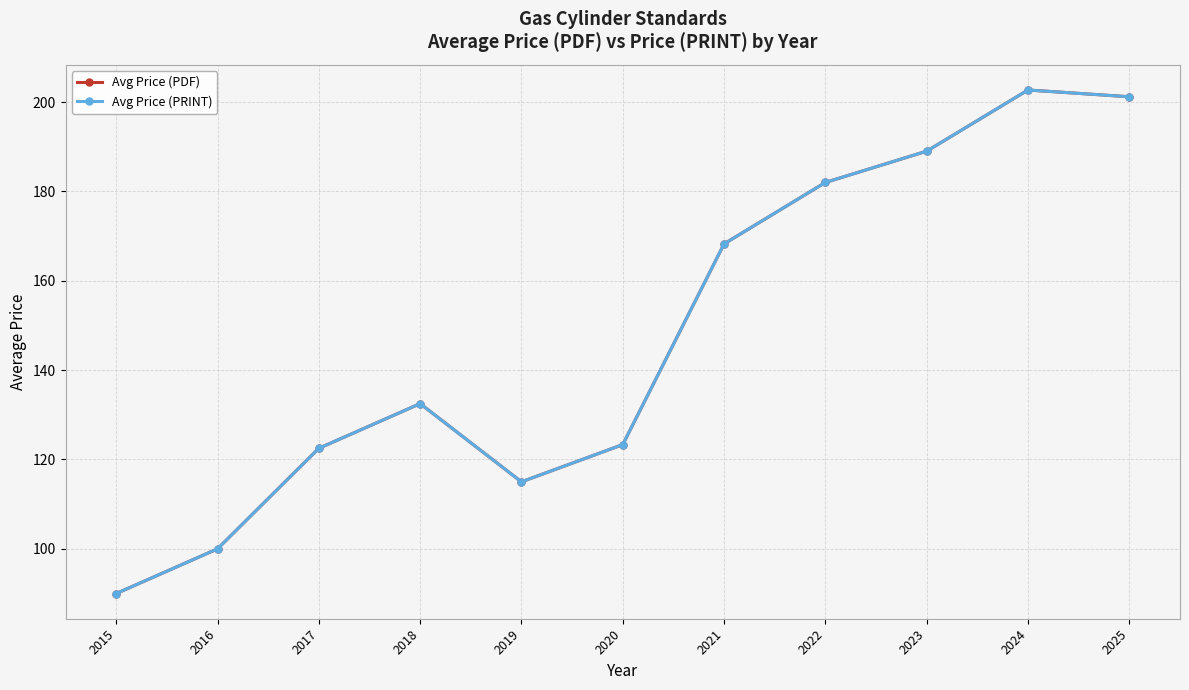

What is the difference between the maximum and second lowest values in the Avg Price (PRINT) series?

102.7